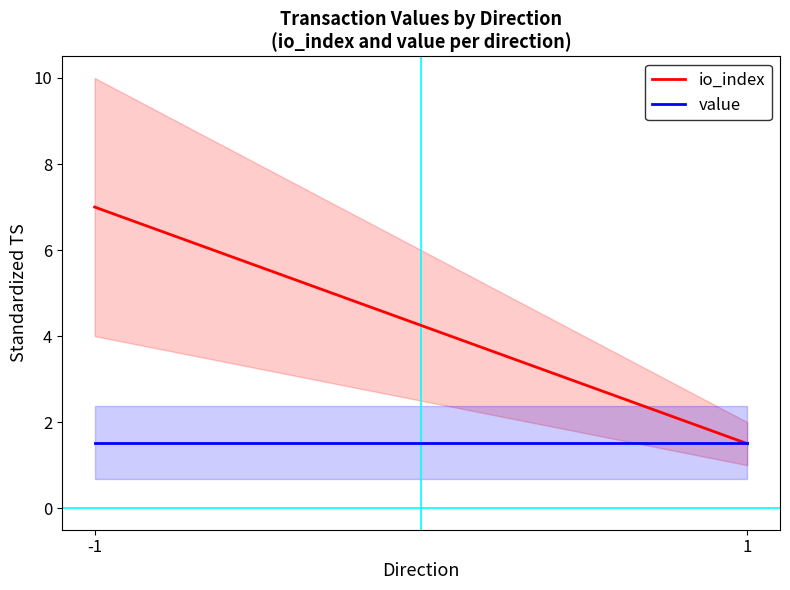

At which category is the sum across all series the highest?

-1